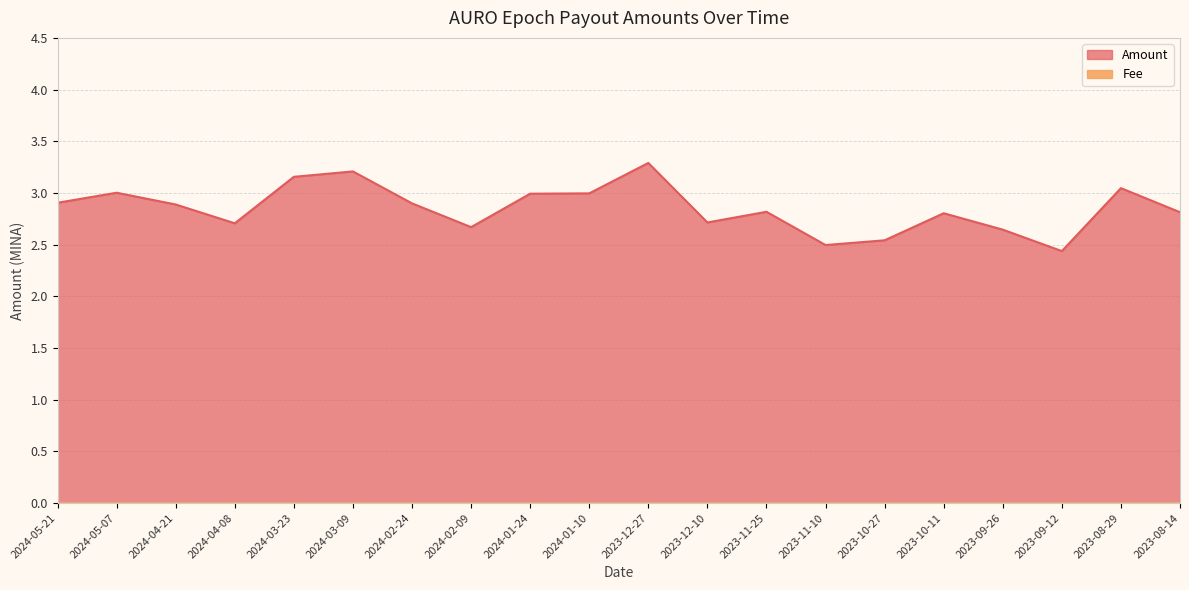

What is the greatest value displayed?

3.3